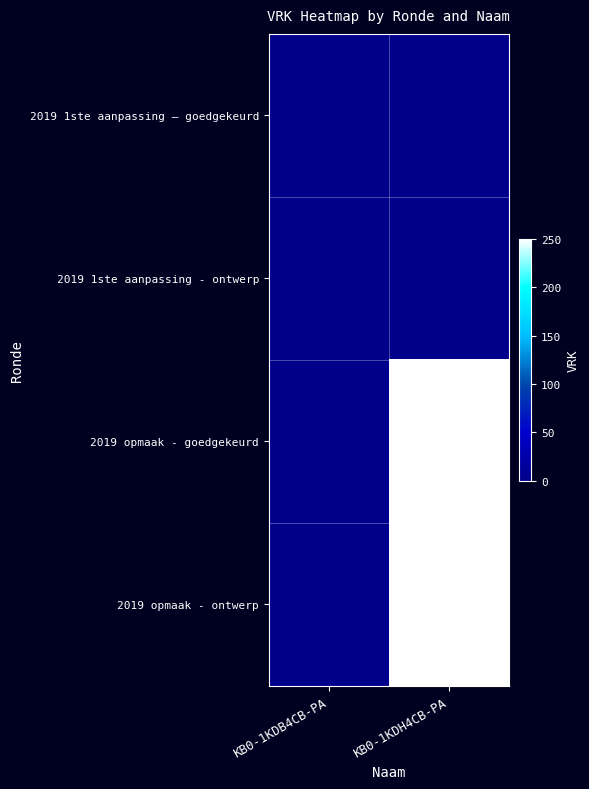

What is the spread (max minus min) of values at KB0-1KDH4CB-PA?

250